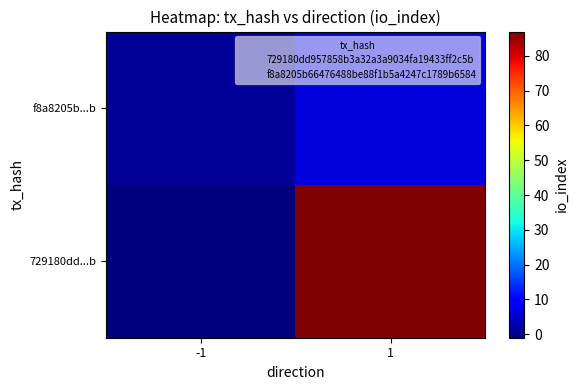

Which category has the lowest value across all series?

-1